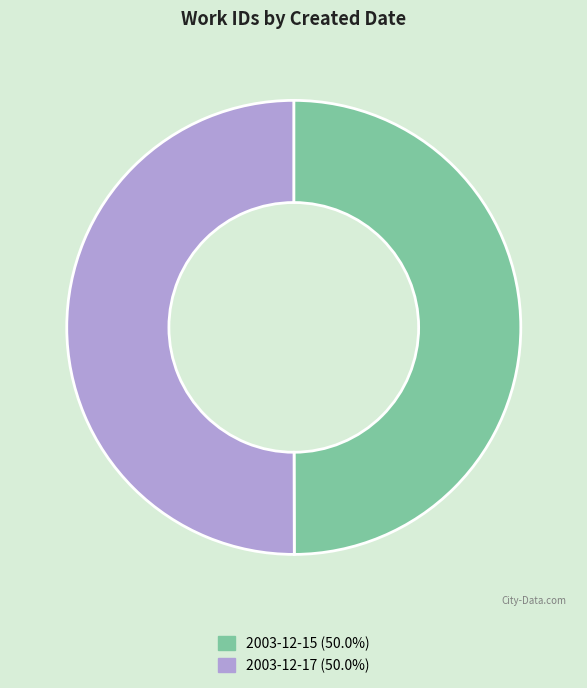

Do 2003-12-17 (50.0%) and 2003-12-15 (50.0%) together represent more than half of the pie?

Yes